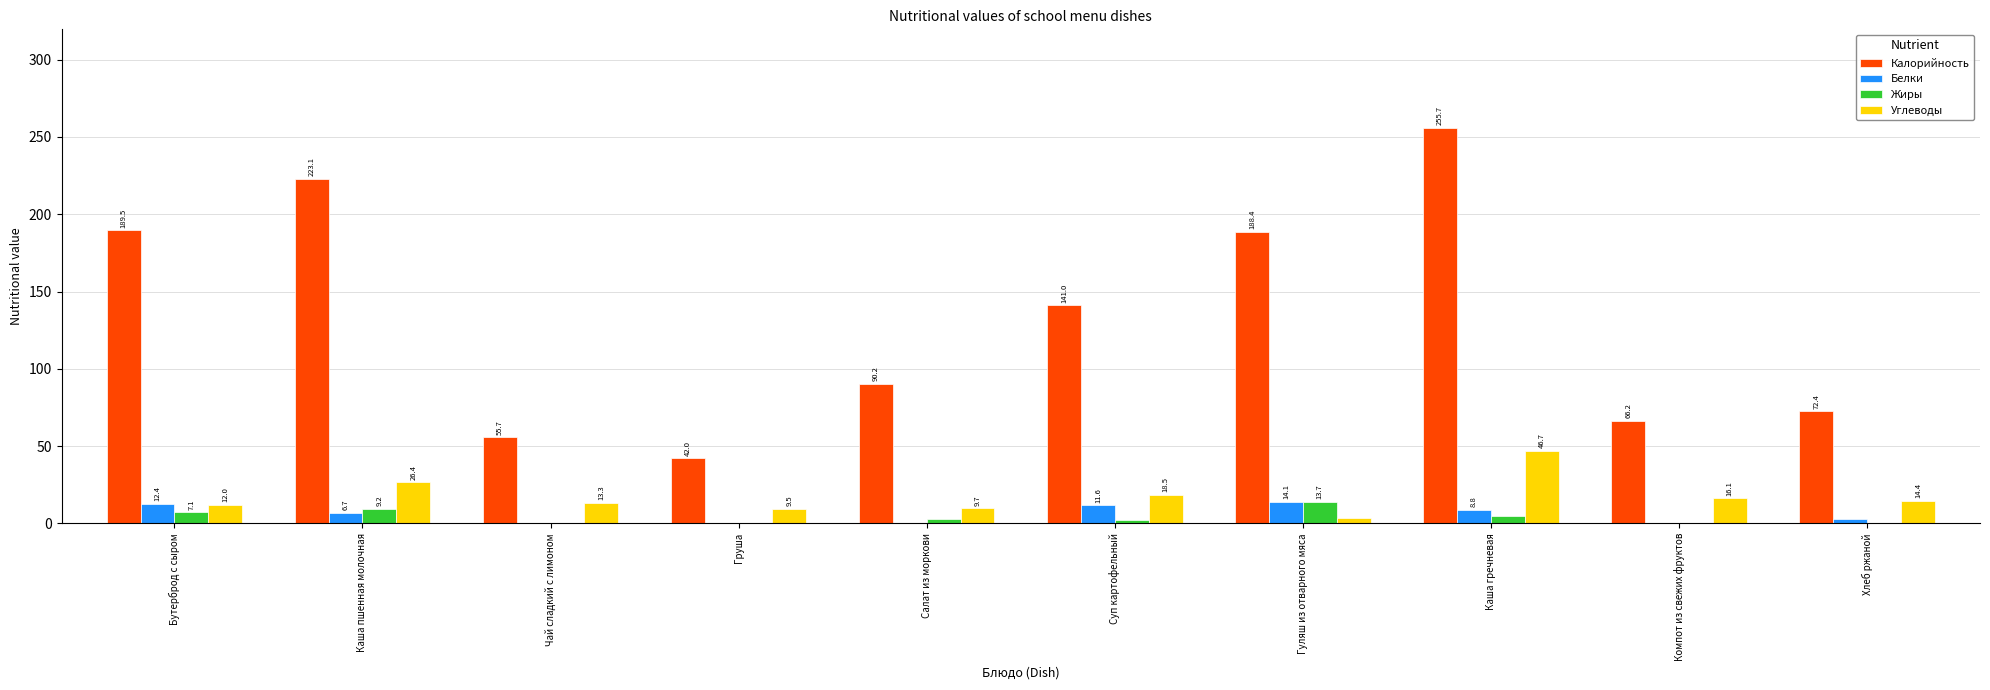

The value of Белки at Суп картофельный is 11.6. True or false?

True